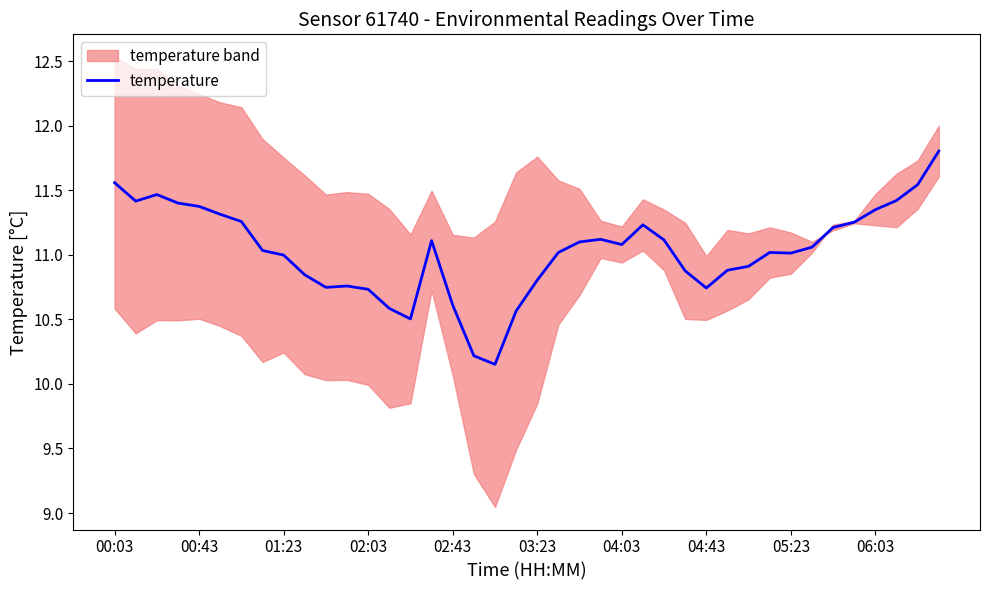

What is the maximum value for temperature?

11.8